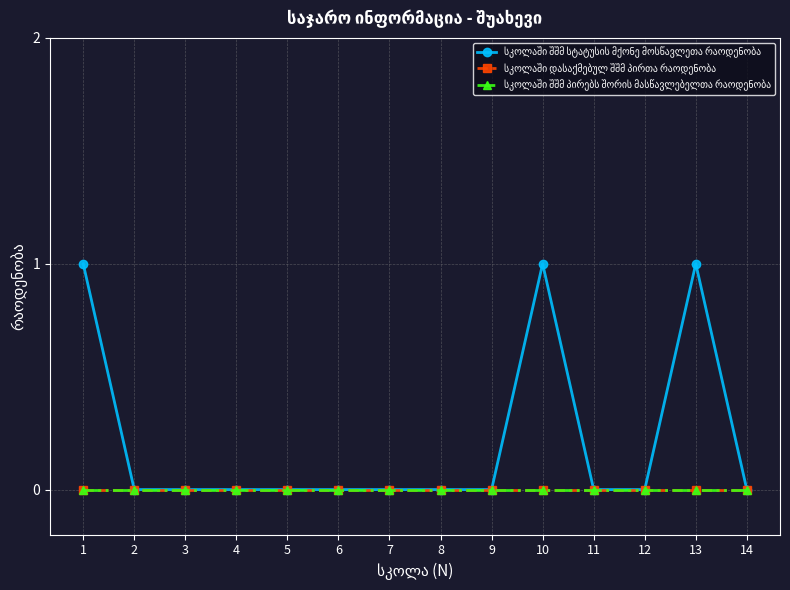

Which series has the widest spread of values?

სკოლაში შშმ სტატუსის მქონე მოსწავლეთა რაოდენობა